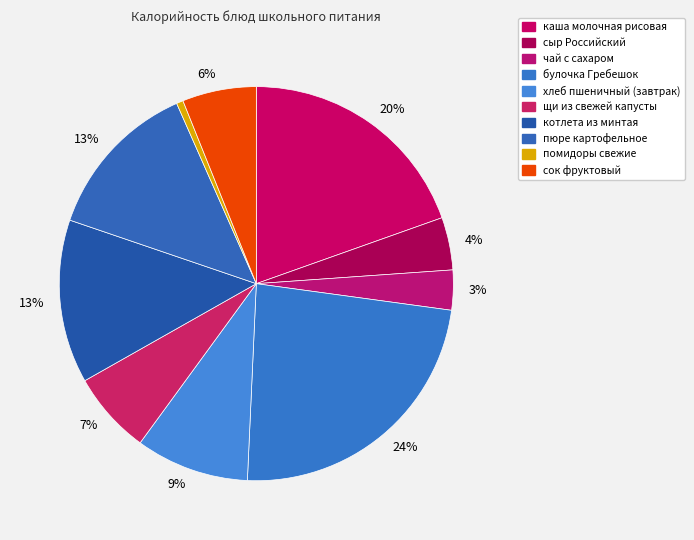

Rank the categories by value from highest to lowest.

булочка Гребешок, каша молочная рисовая, котлета из минтая, пюре картофельное, хлеб пшеничный (завтрак), щи из свежей капусты, сок фруктовый, сыр Российский, чай с сахаром, помидоры свежие